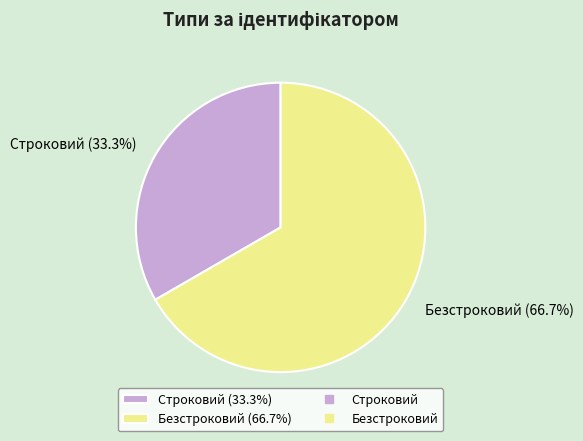

Count the number of slices in the pie.

2